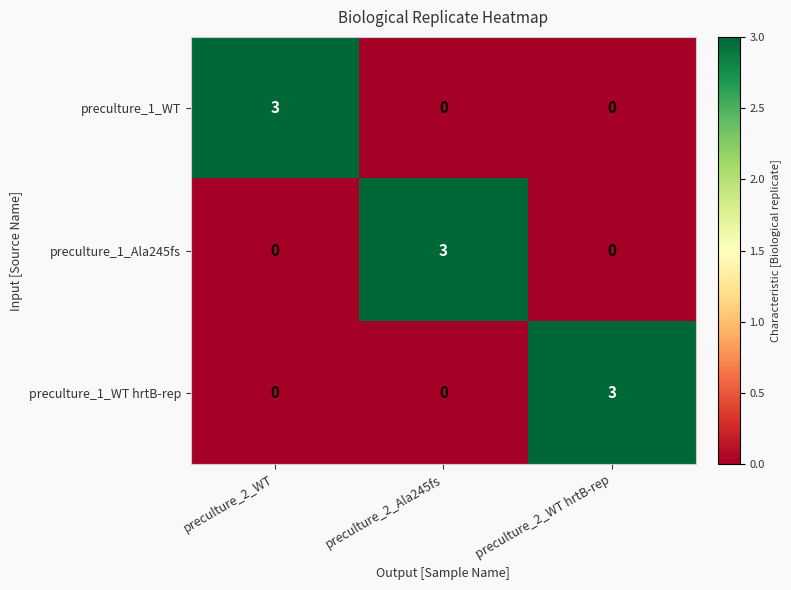

The value of preculture_1_WT hrtB-rep at preculture_2_Ala245fs is 0. True or false?

True